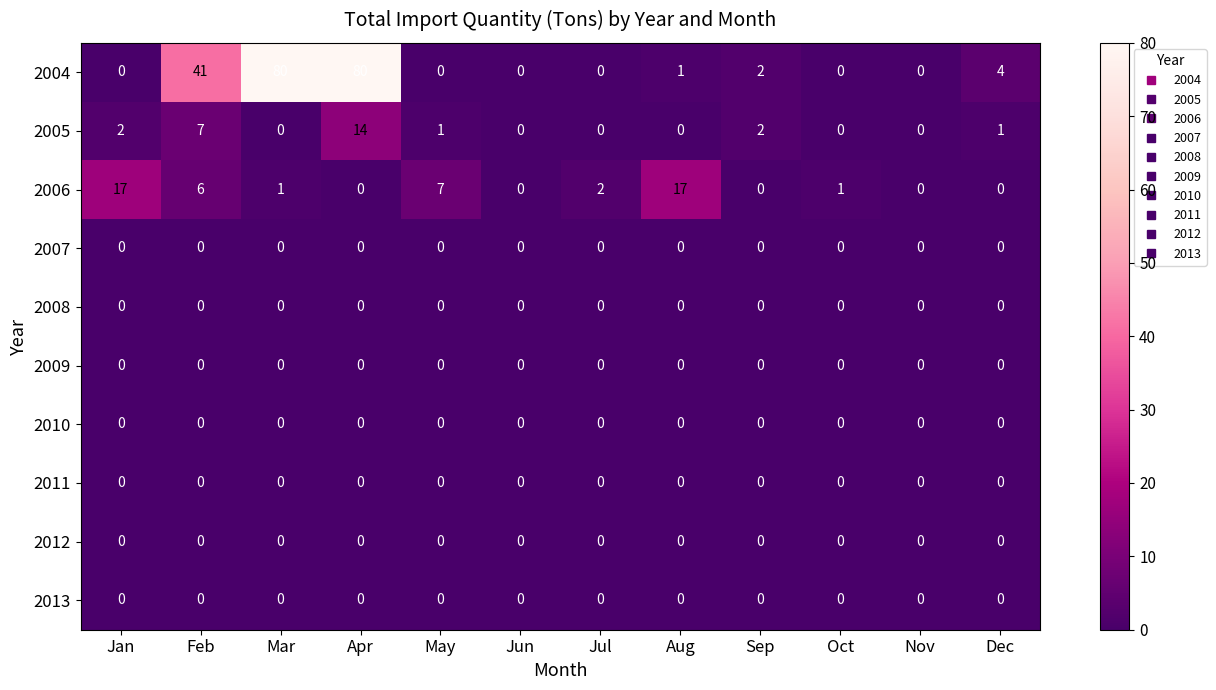

Which series has the largest total across all categories?

2004